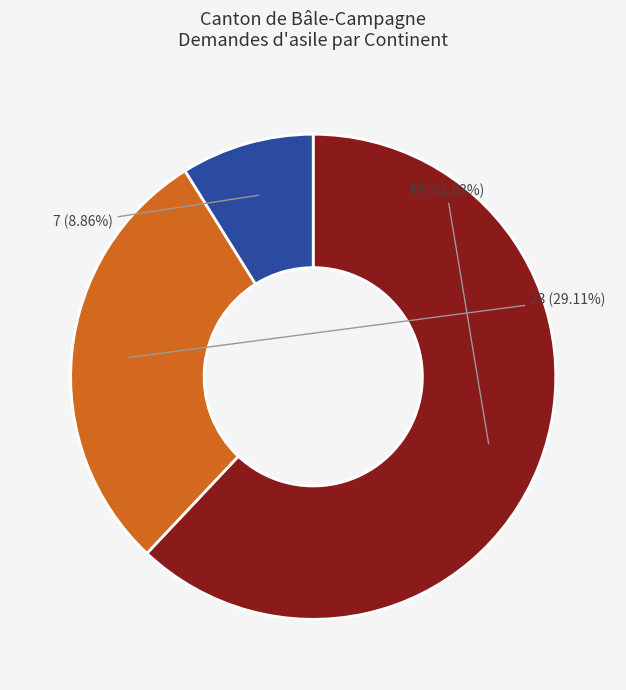

Does any single category account for the majority?

Yes